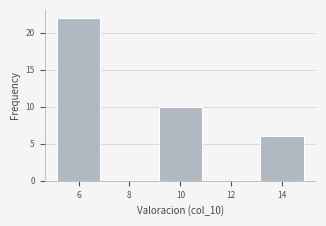

Over which range of the x-axis is the bar tallest?

5 to 7